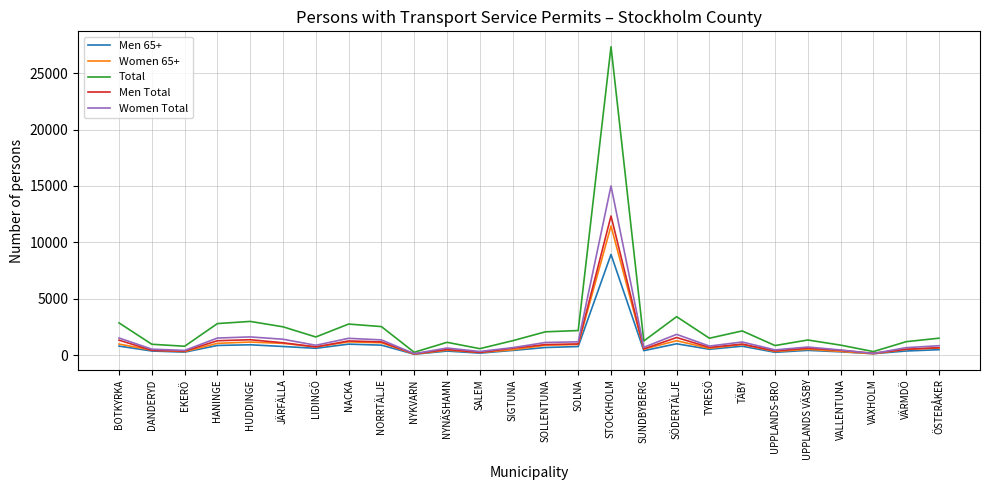

What is the minimum value shown in the chart?

88